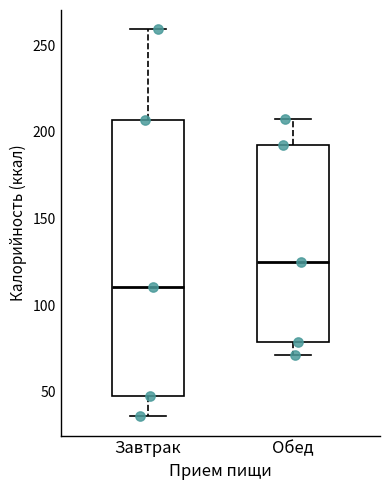

Reading left to right, transcribe this box plot: for each box, give where its median line is, the range the box spans, and where its two whiskers end, as read against the y-axis. The values are not printed on the chart, so give them approximately, as read against the axis.

Завтрак: median 110, box 45 to 205, whiskers 35 to 260
Обед: median 125, box 80 to 190, whiskers 70 to 210